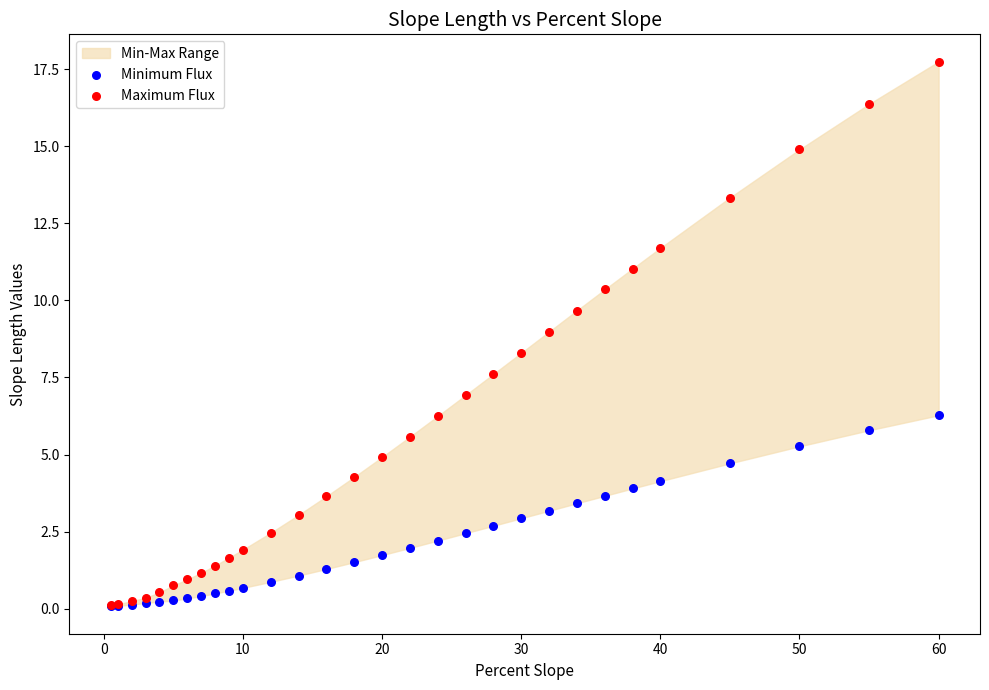

Which series has the largest Y range (max minus min)?

Maximum Flux